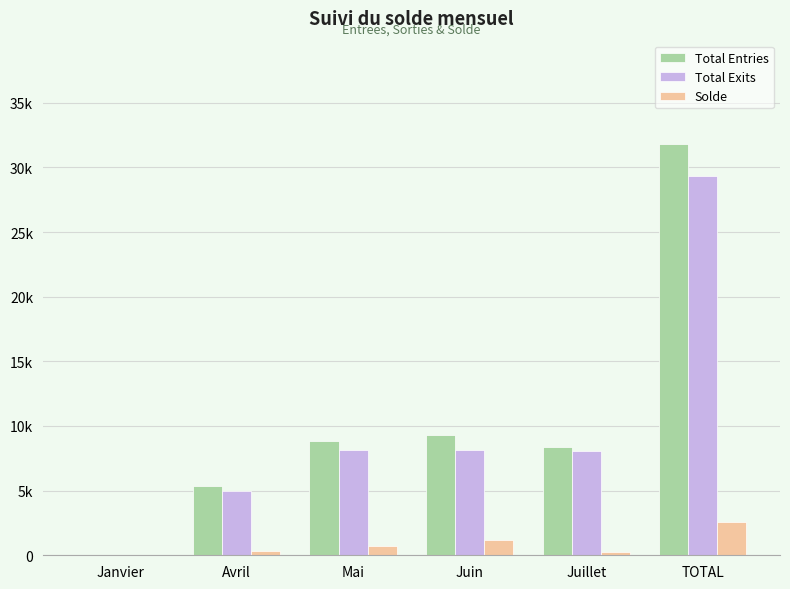

What is the sum of all Total Exits values?

58608.5